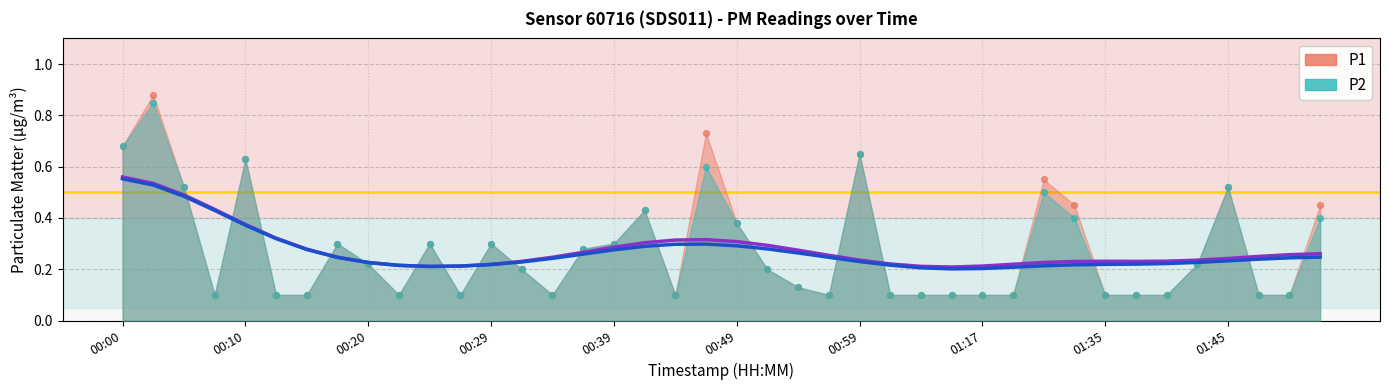

At how many categories does at least one series exceed 0?

40